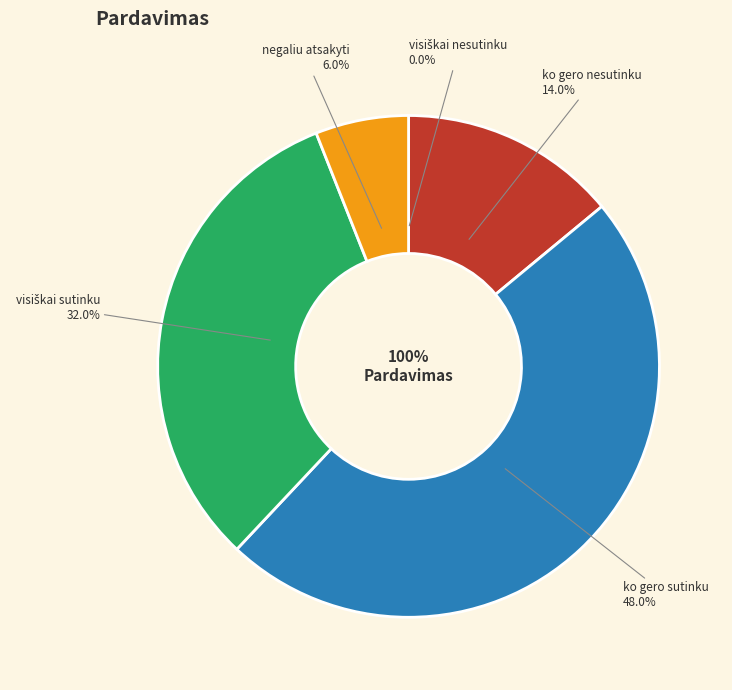

To the nearest percent, what is the average slice percentage?

20%